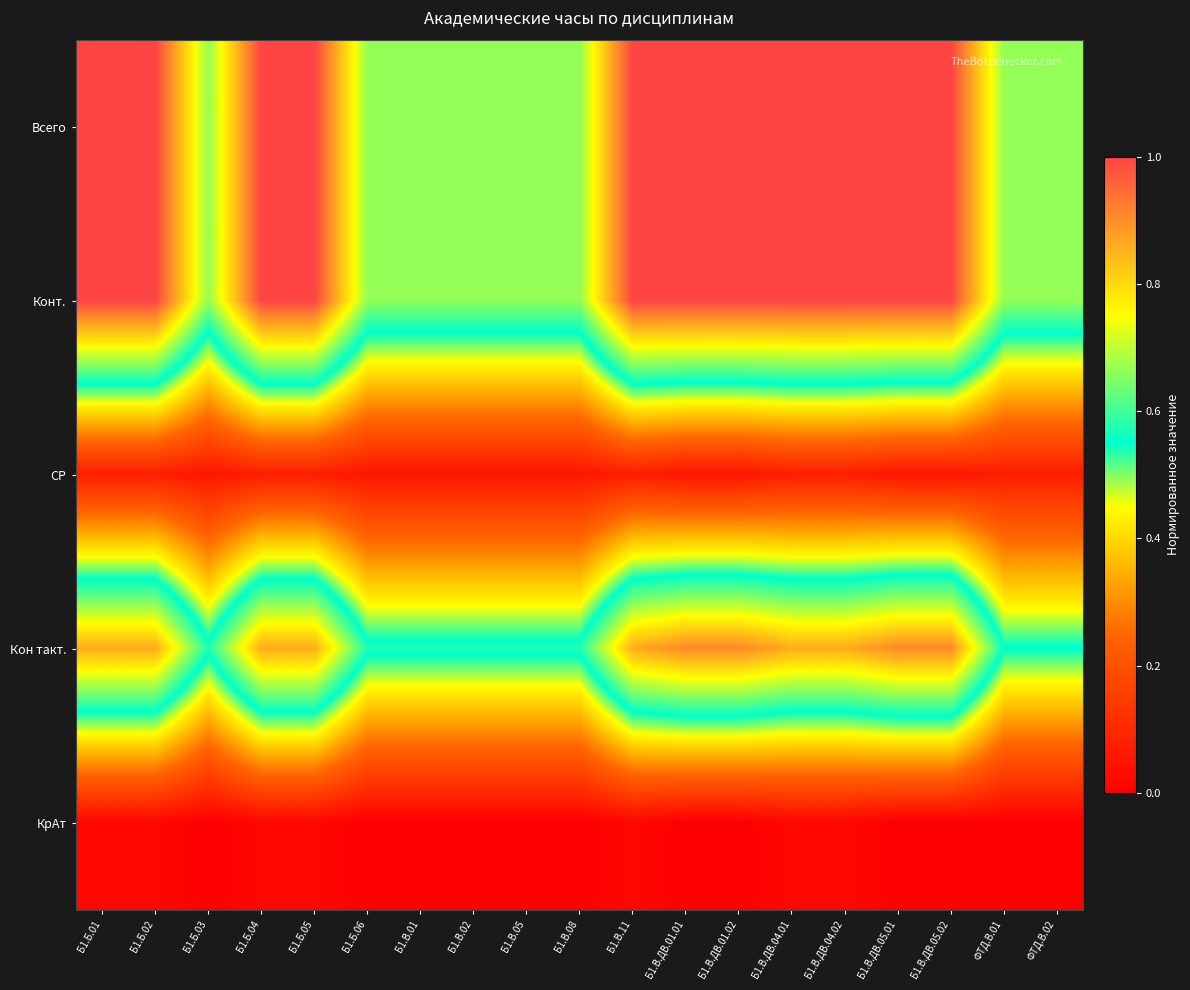

Which series has the largest total across all categories?

Всего